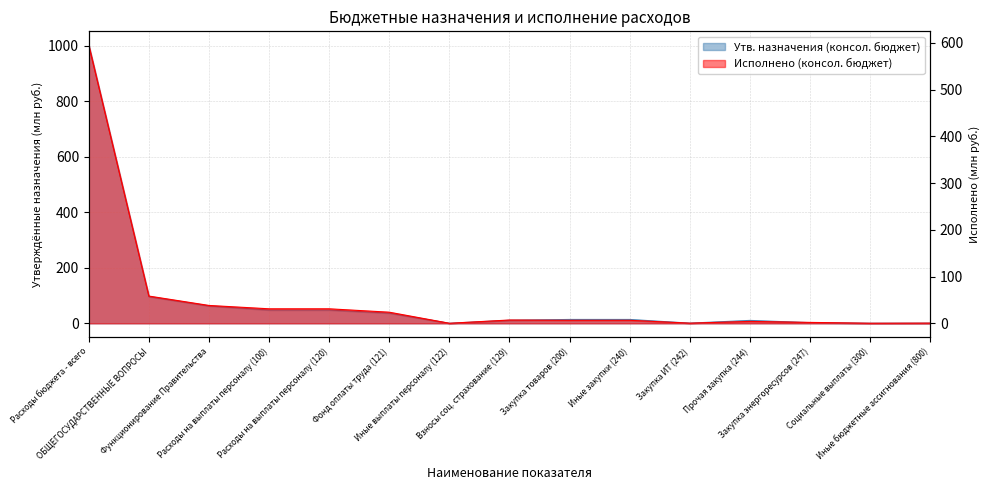

In Исполнено (консол. бюджет), how many points are lower than both neighbors (excluding endpoints)?

3